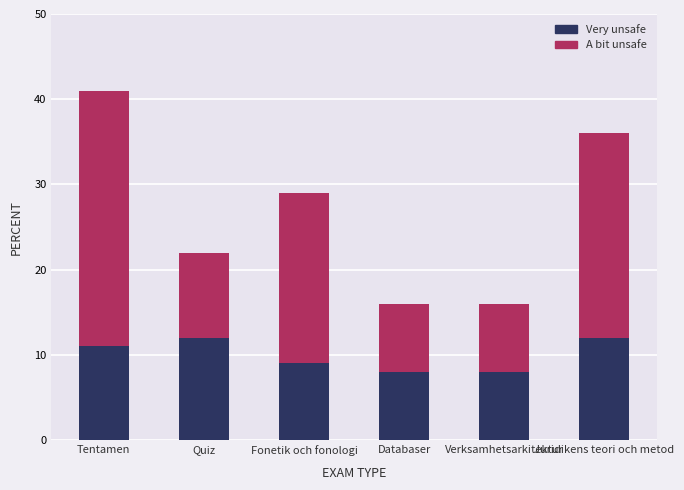

What is the lowest value of the Very unsafe series?

8